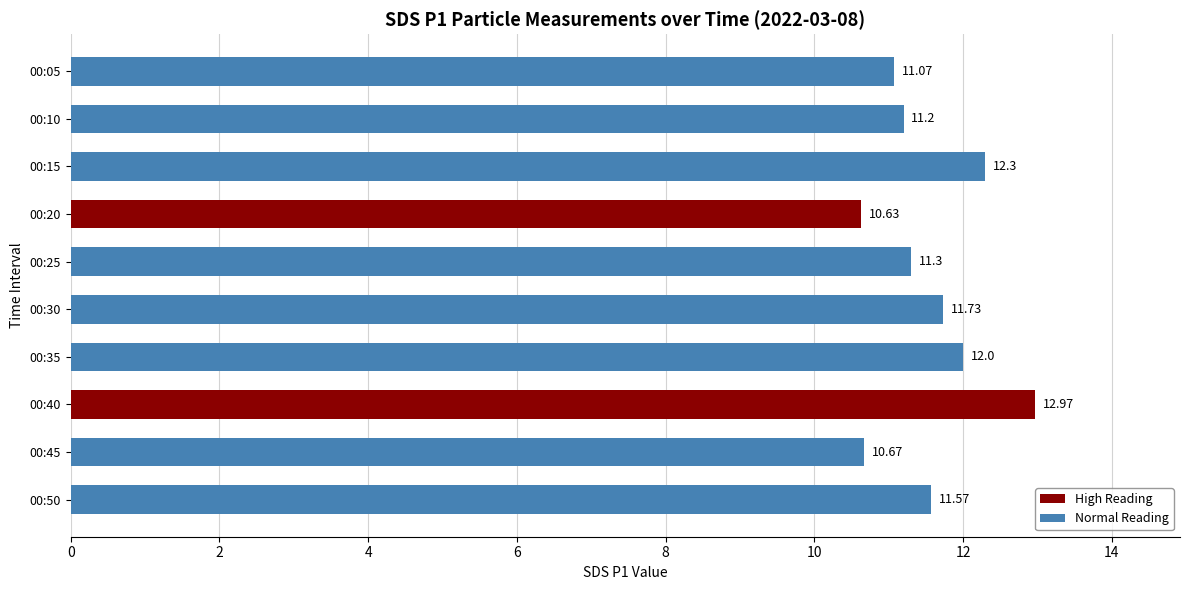

What is the minimum value shown in the chart?

10.6